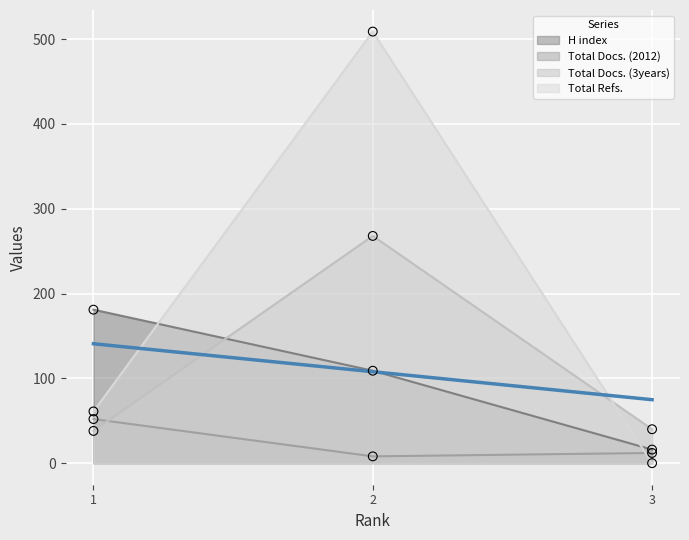

What is the total value across all series at 1?

332